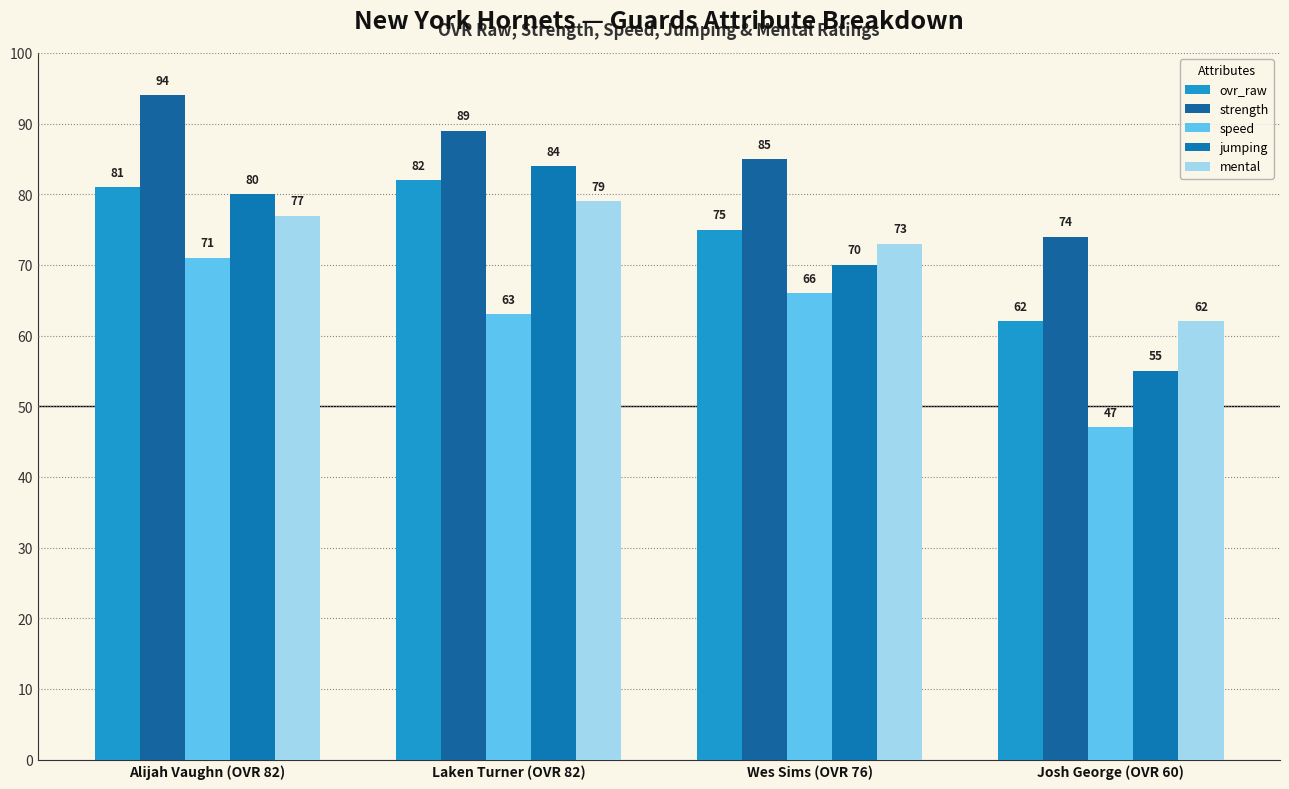

What is the maximum value for ovr_raw?

82